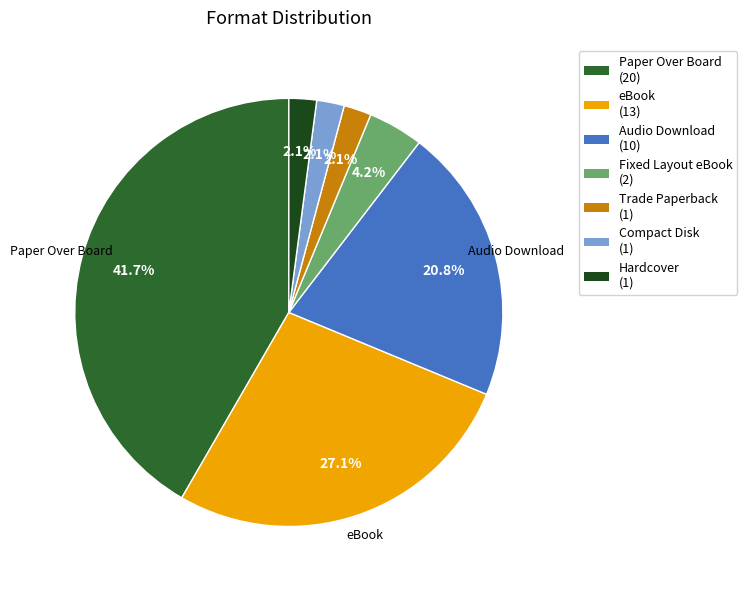

Is there a majority slice in this chart?

No